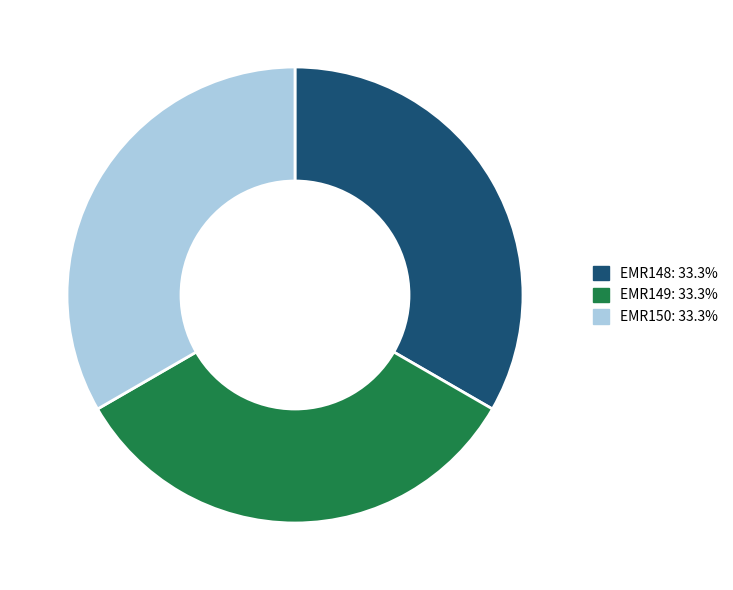

Is there any slice that represents more than half of the pie?

No